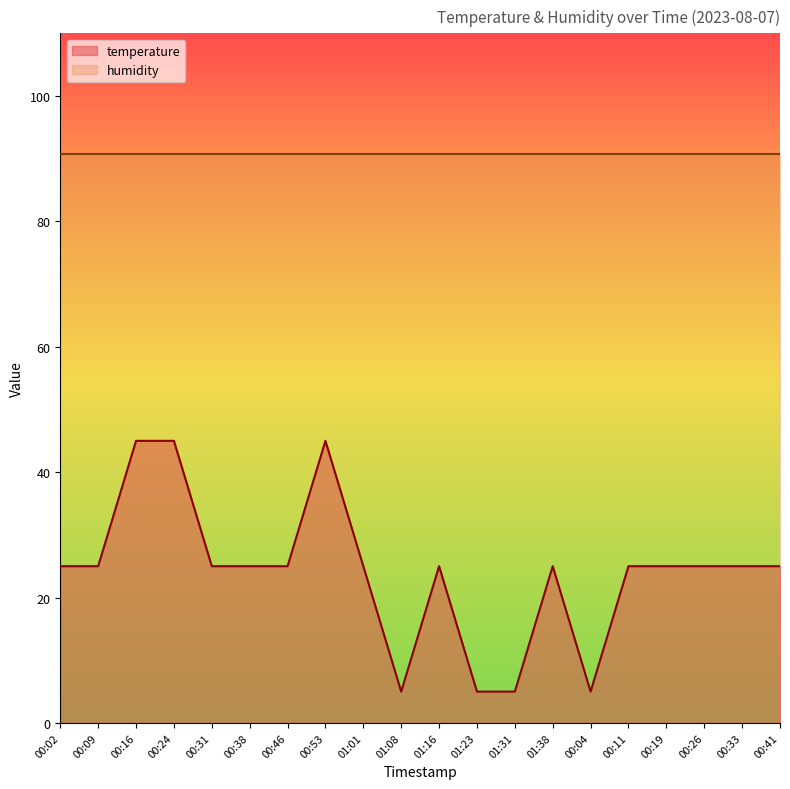

How many data points are less than 25?

4